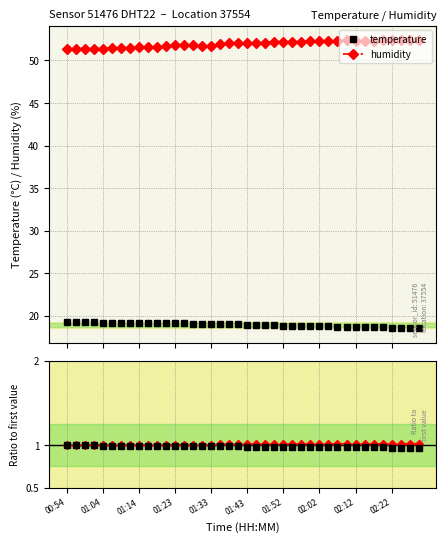

Read the temperature ratio value at 17.

1.0